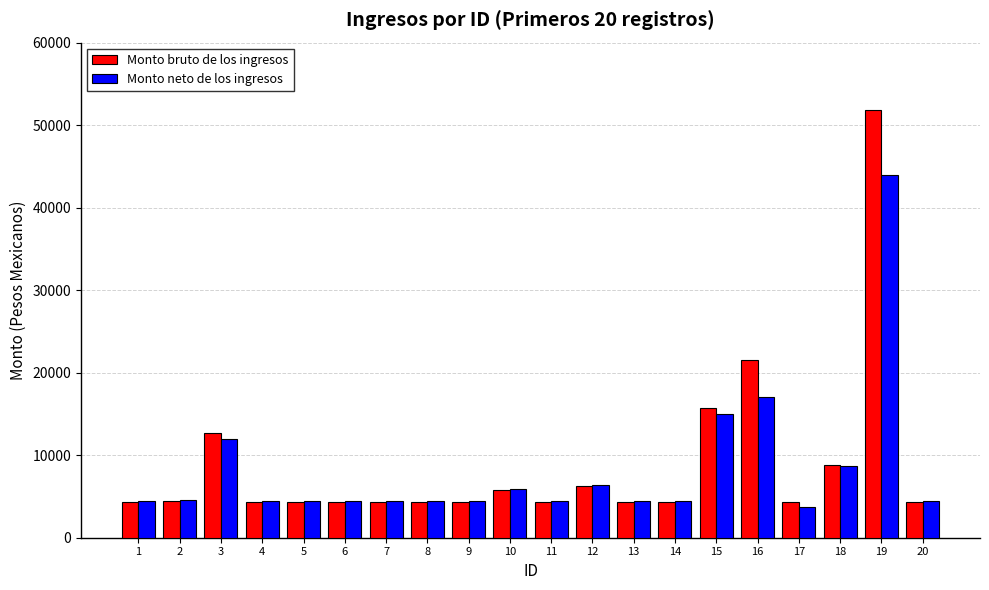

Which series changed the most between 3 and 16?

Monto bruto de los ingresos